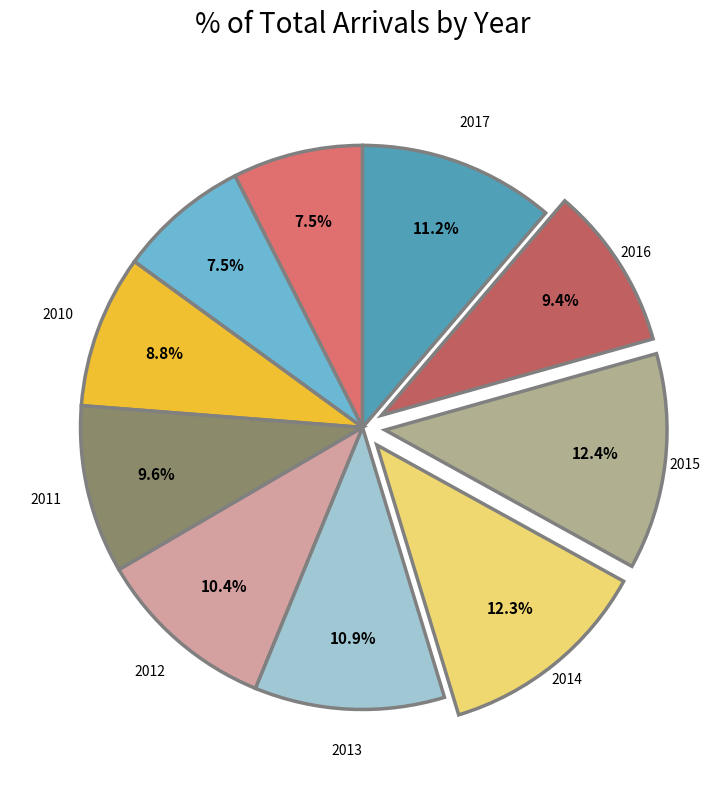

How many segments does this pie chart have?

10